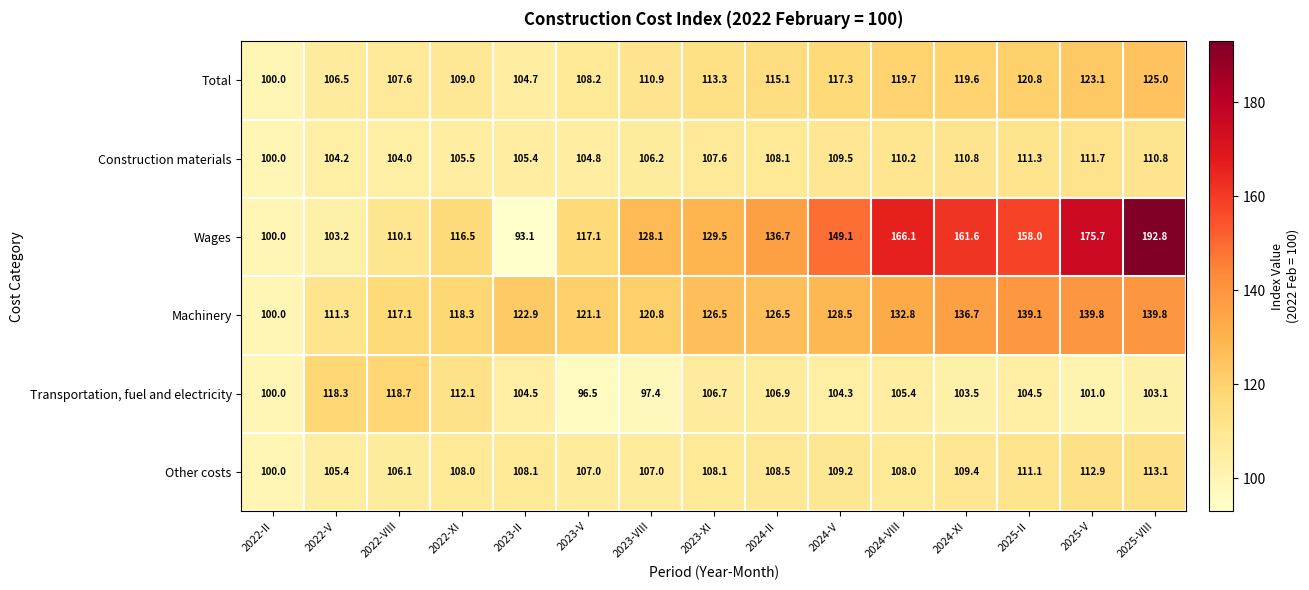

Which series has the largest total across all categories?

Wages